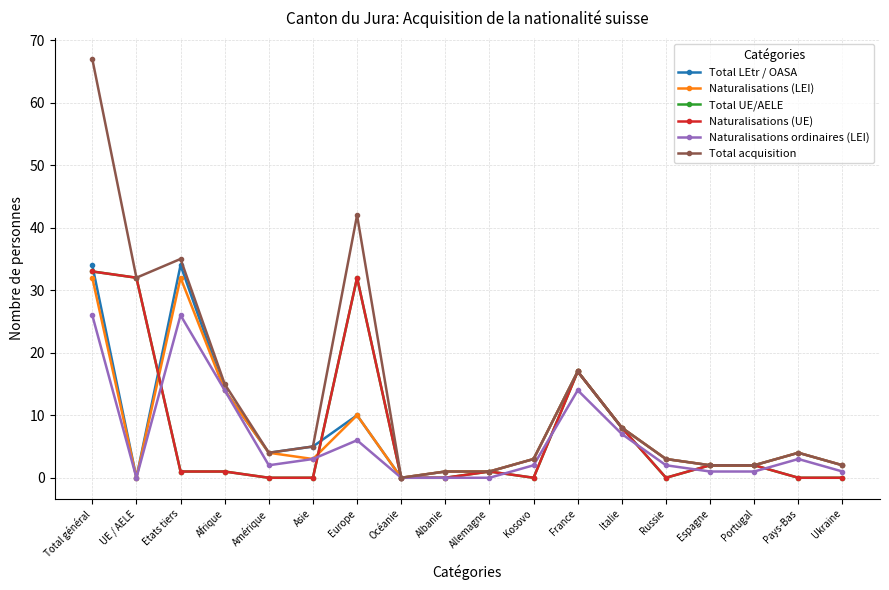

Does the chart have visible grid lines?

Yes